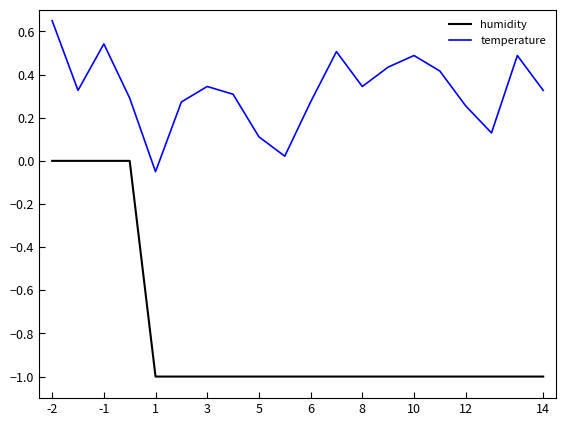

What is the difference between the maximum and minimum values in the humidity series?

1.0